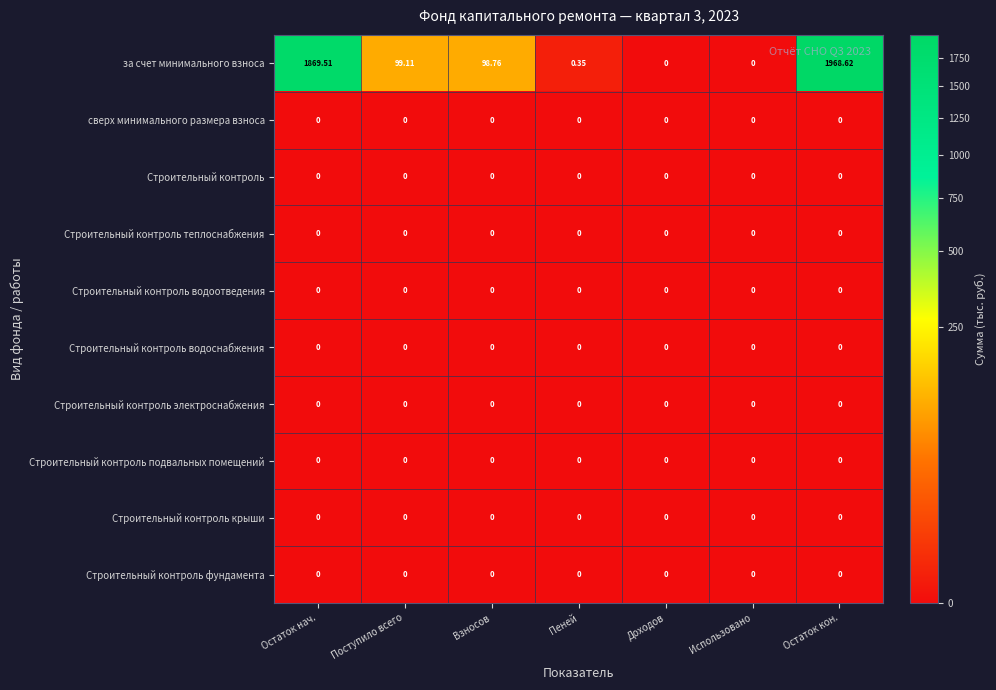

Which label corresponds to the largest value in the chart?

Остаток кон.